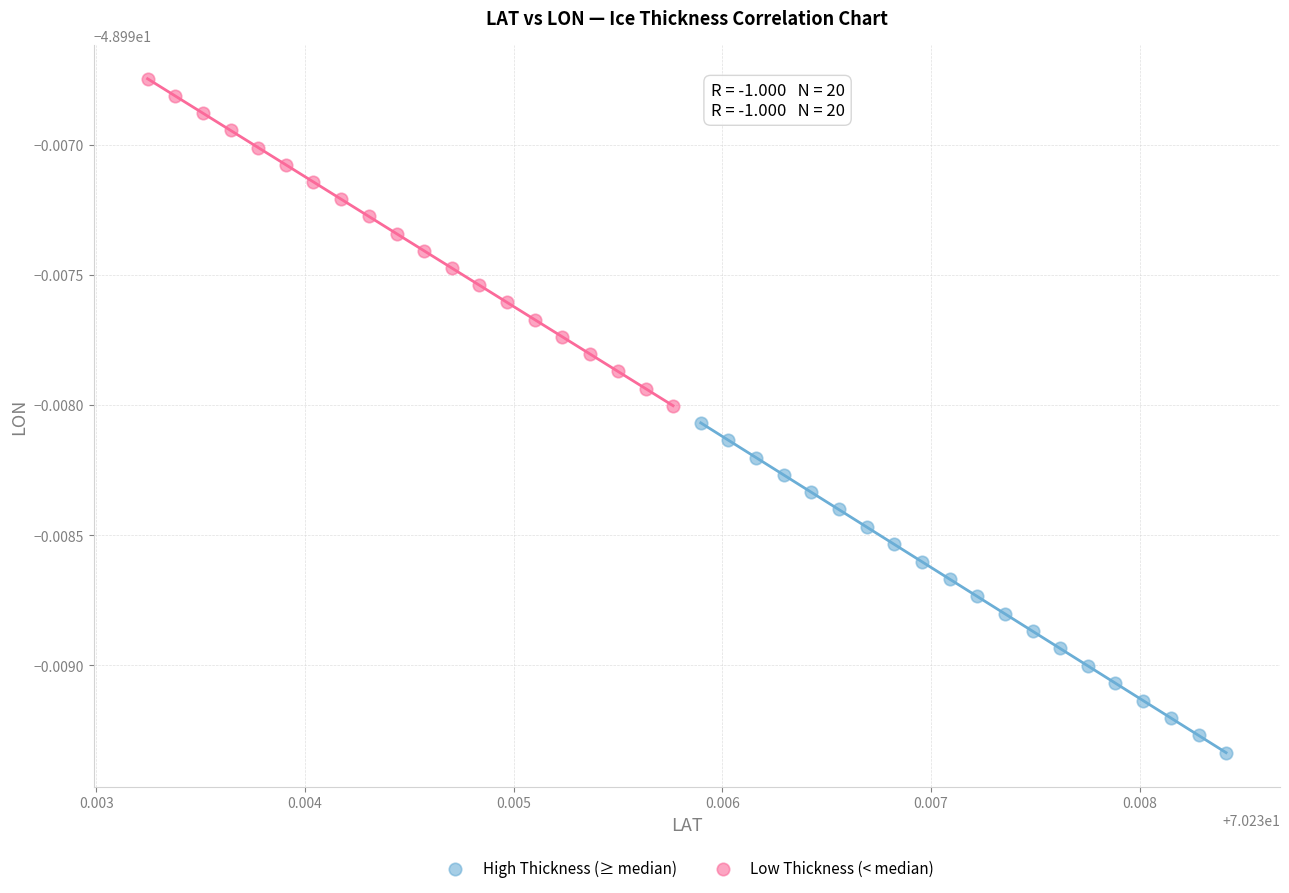

Which series has the largest Y range (max minus min)?

High Thickness (≥ median)